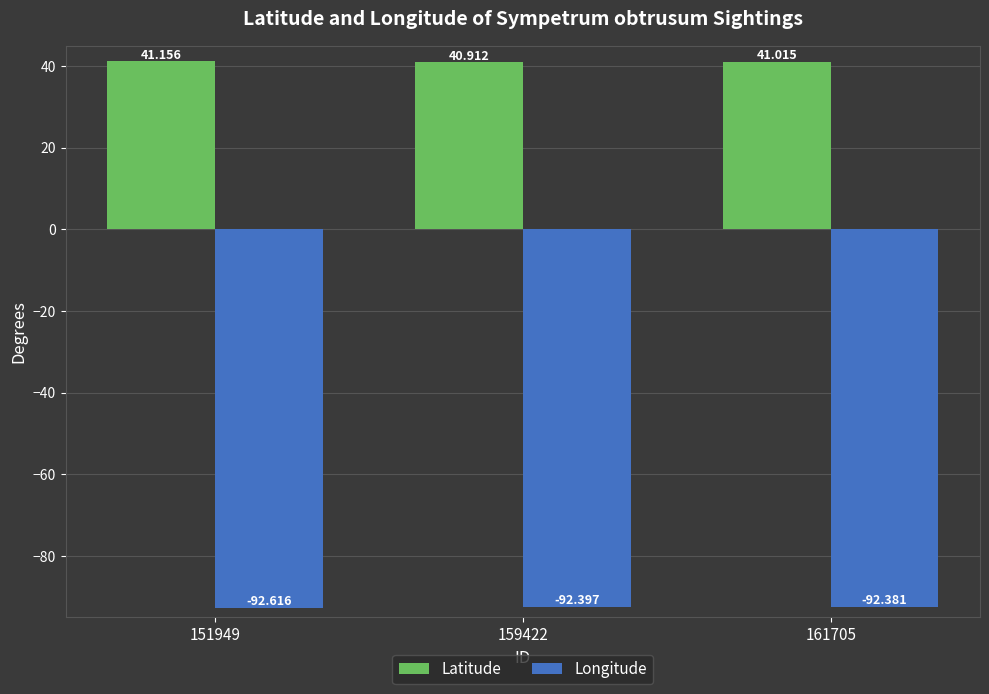

Rank the series by their average value, from lowest to highest.

Longitude, Latitude